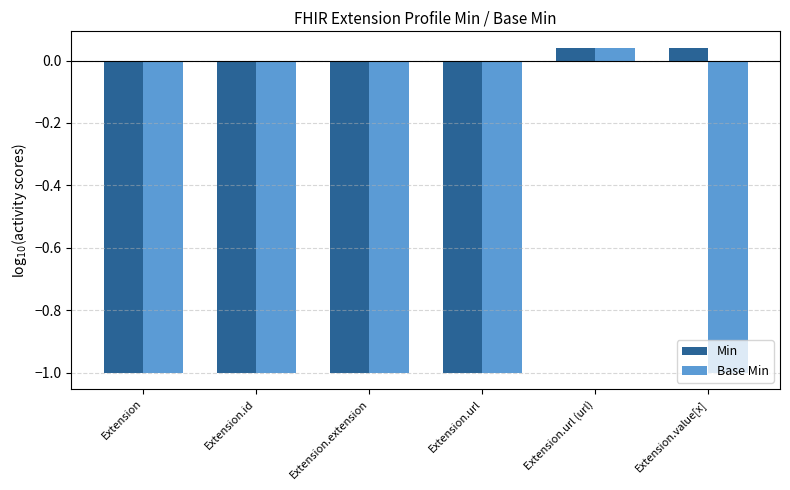

At which category is the sum across all series the highest?

Extension.url (url)